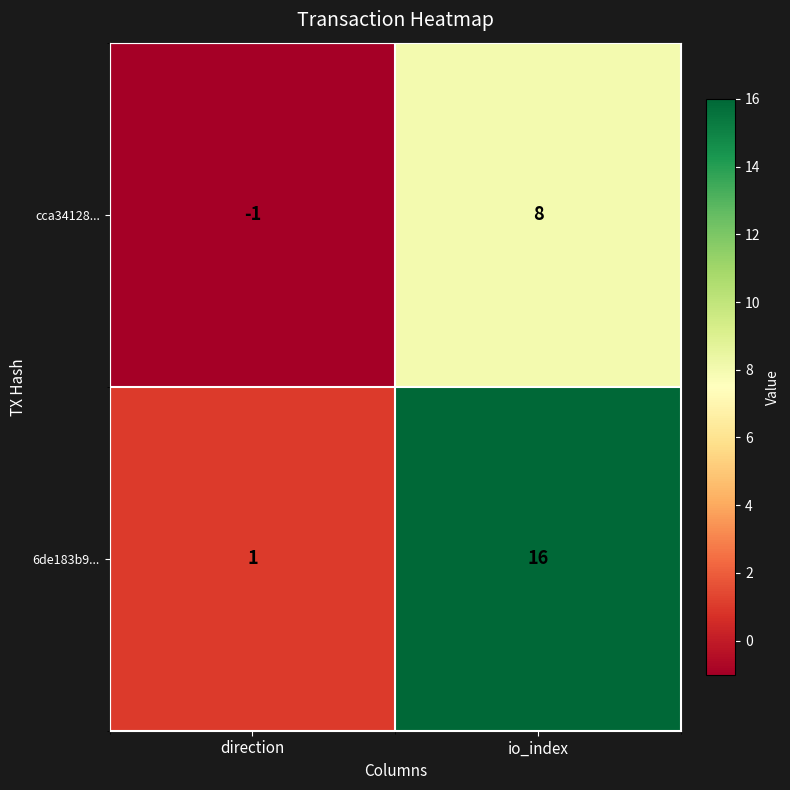

Reading right to left, transcribe all the data shown in this chart.

cca34128...: 8	-1
6de183b9...: 16	1